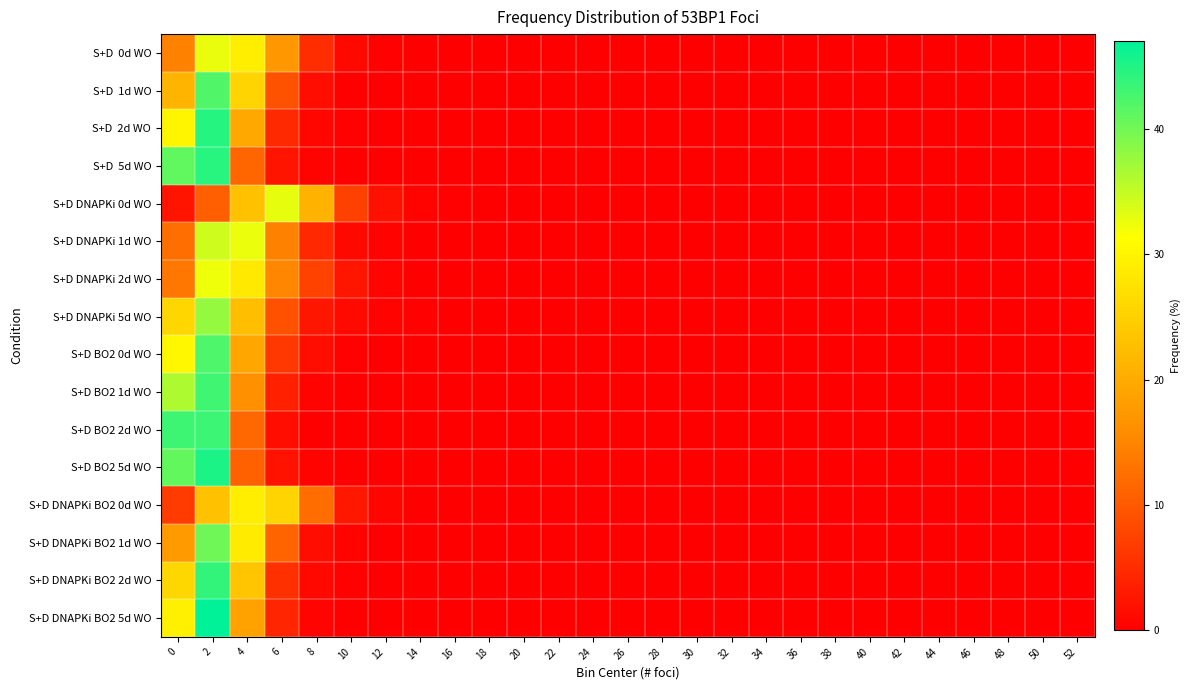

What is the maximum value shown in the chart?

47.1